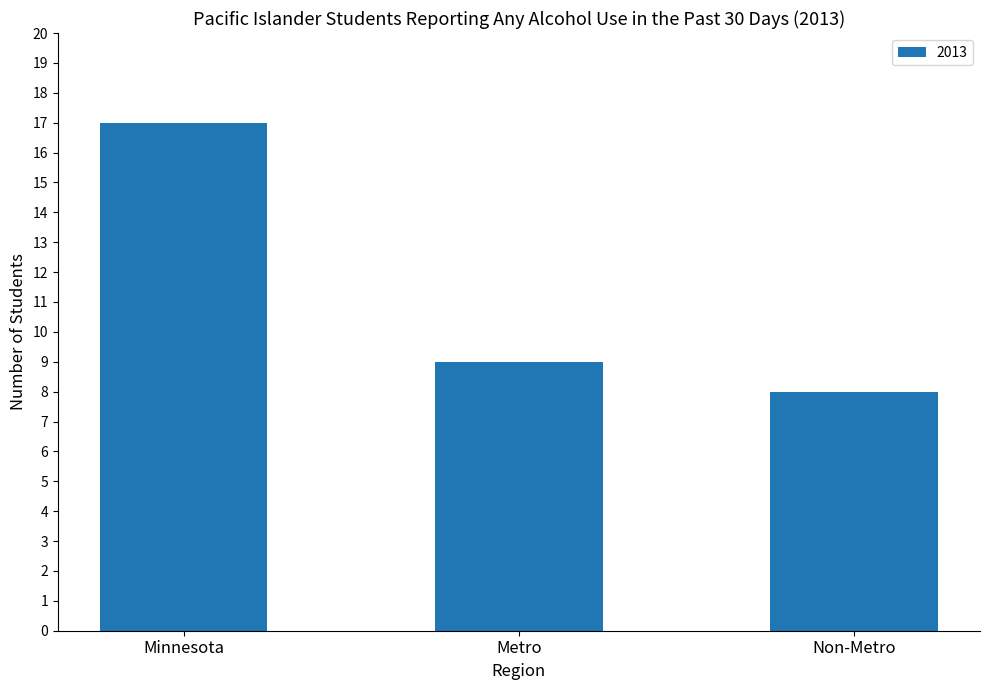

What is the difference between the values at Metro and Minnesota?

8